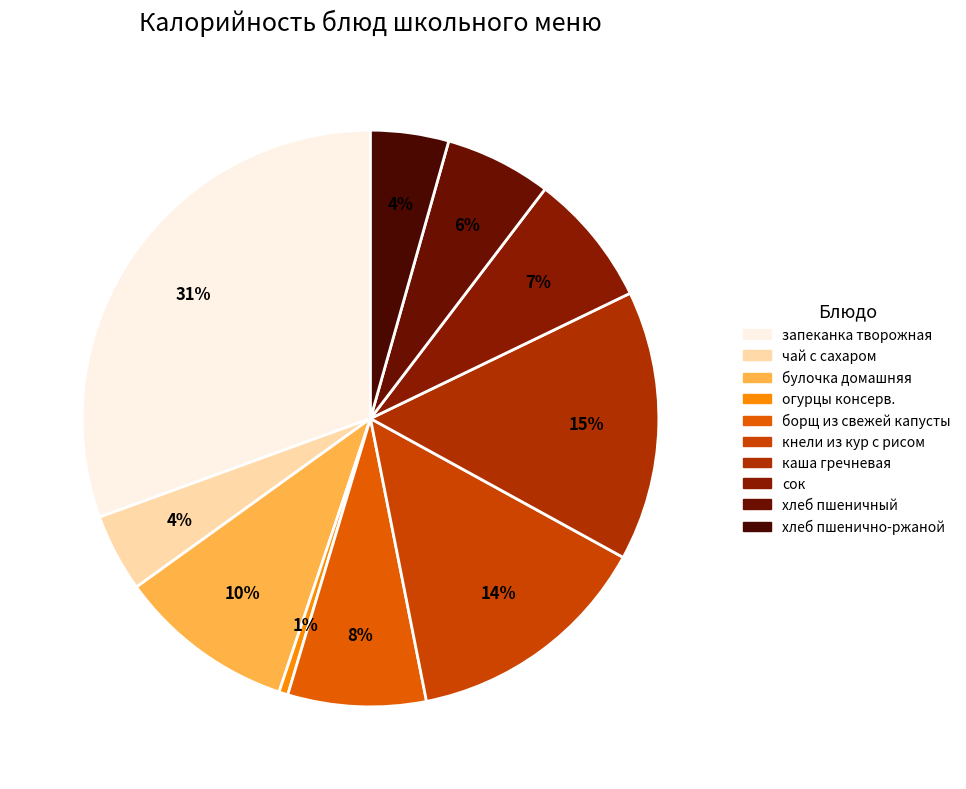

Count the number of slices in the pie.

10